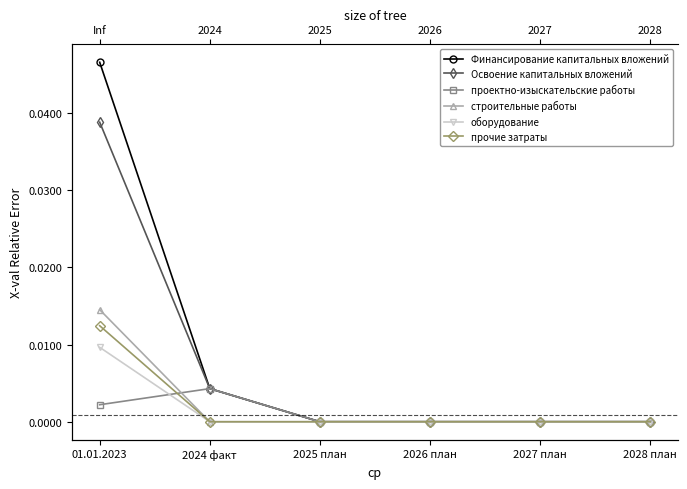

List the series in order of their peak value, lowest first.

проектно-изыскательские работы, оборудование, прочие затраты, строительные работы, Освоение капитальных вложений, Финансирование капитальных вложений